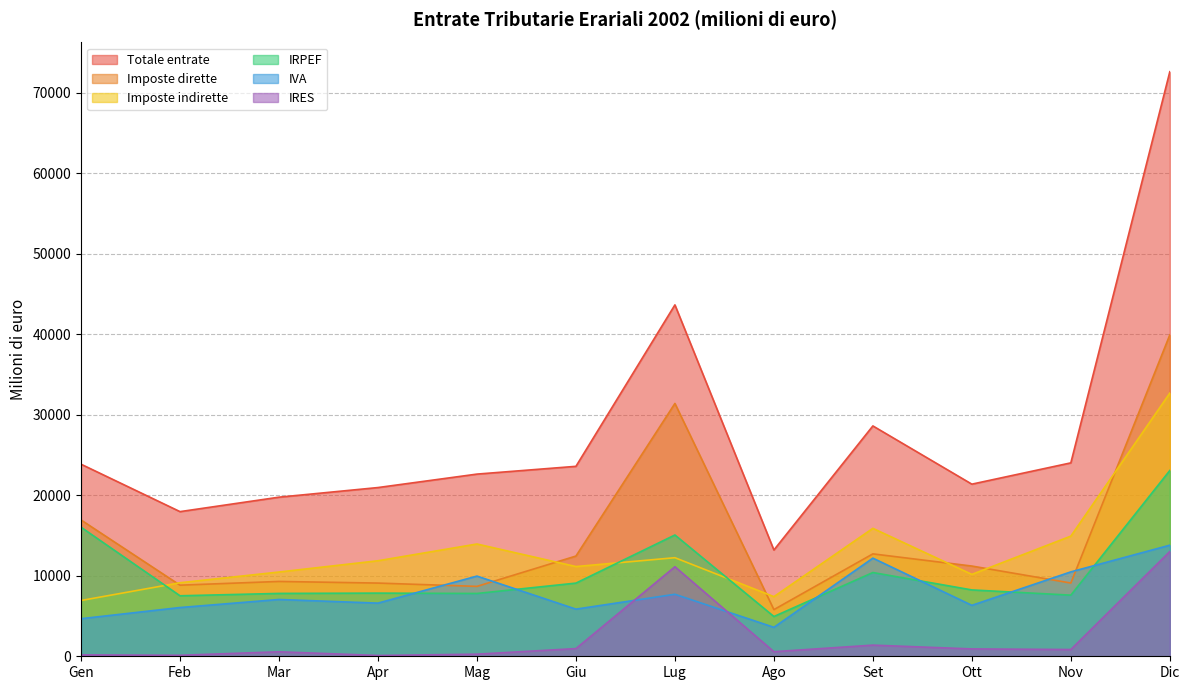

At which label is IRPEF closest to 14009?

Lug